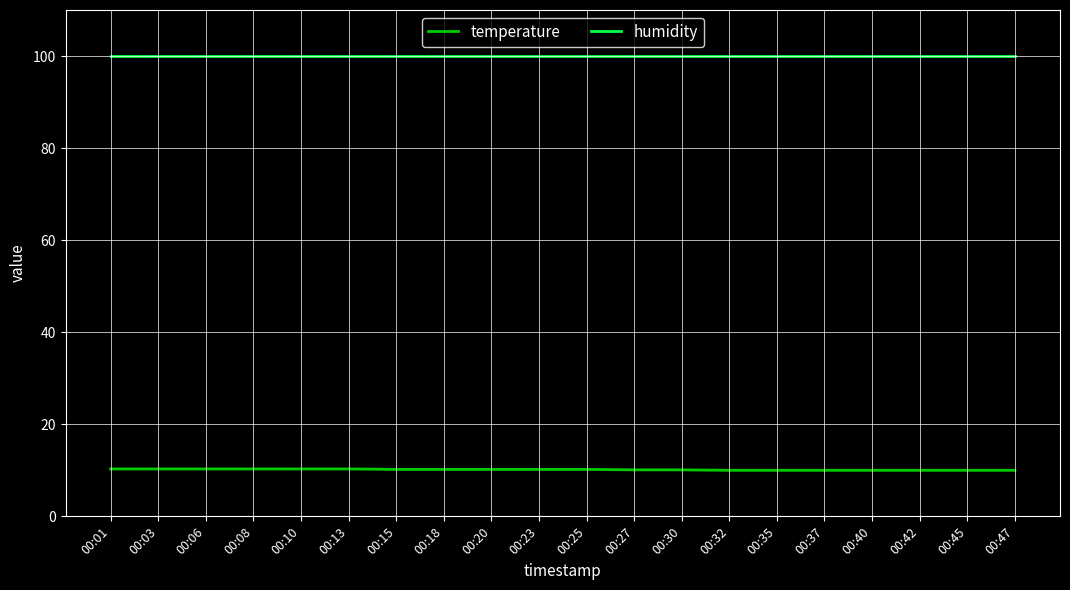

Which series has the largest range (max minus min)?

temperature